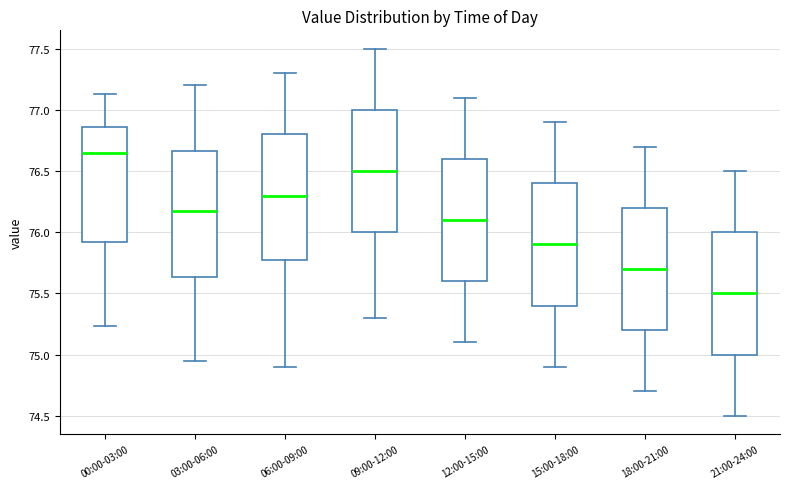

Reading left to right, read every box against the y-axis: the position of its median line, the range the box covers, and the ends of its whiskers. The values are not printed on the chart, so give them approximately, as read against the axis.

00:00-03:00: median 76.65, box 75.90 to 76.85, whiskers 75.25 to 77.15
03:00-06:00: median 76.20, box 75.65 to 76.65, whiskers 74.95 to 77.20
06:00-09:00: median 76.30, box 75.80 to 76.80, whiskers 74.90 to 77.30
09:00-12:00: median 76.50, box 76.00 to 77.00, whiskers 75.30 to 77.50
12:00-15:00: median 76.10, box 75.60 to 76.60, whiskers 75.10 to 77.10
15:00-18:00: median 75.90, box 75.40 to 76.40, whiskers 74.90 to 76.90
18:00-21:00: median 75.70, box 75.20 to 76.20, whiskers 74.70 to 76.70
21:00-24:00: median 75.50, box 75.00 to 76.00, whiskers 74.50 to 76.50